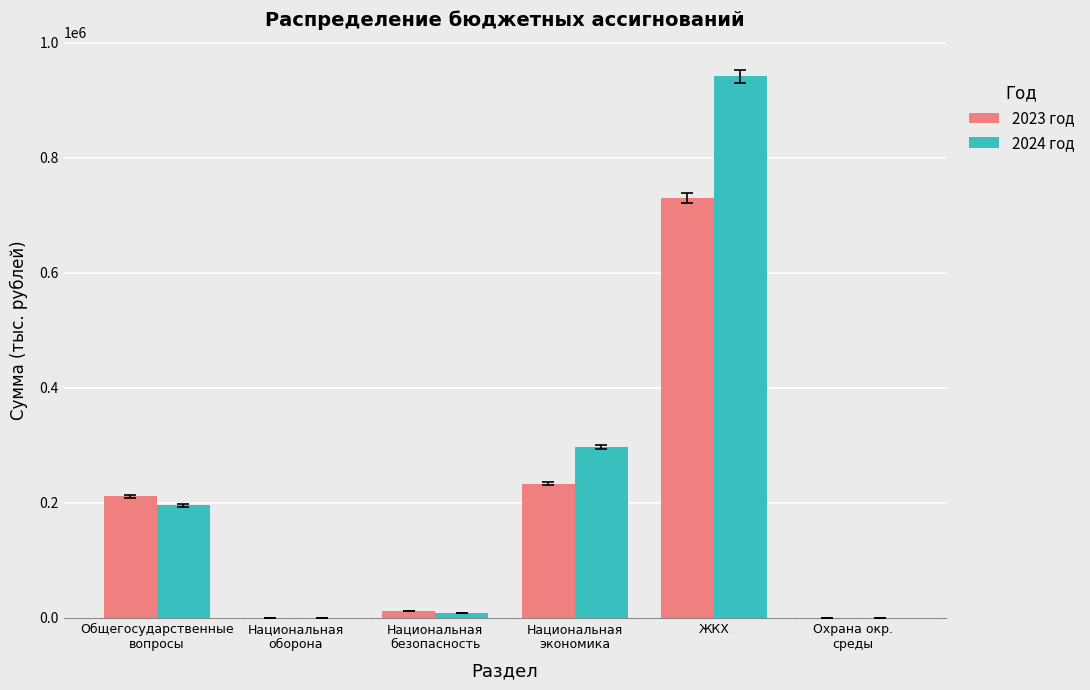

Is it true that 2024 год equals 942173.8 at ЖКХ?

True